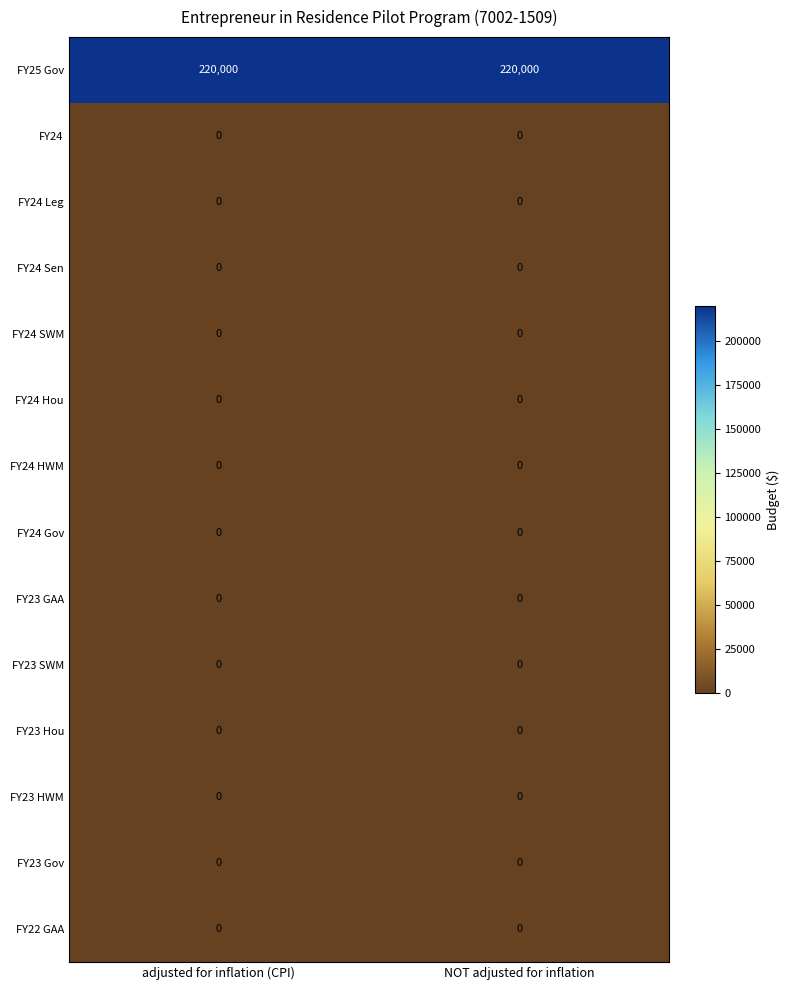

What is the greatest value displayed?

220000